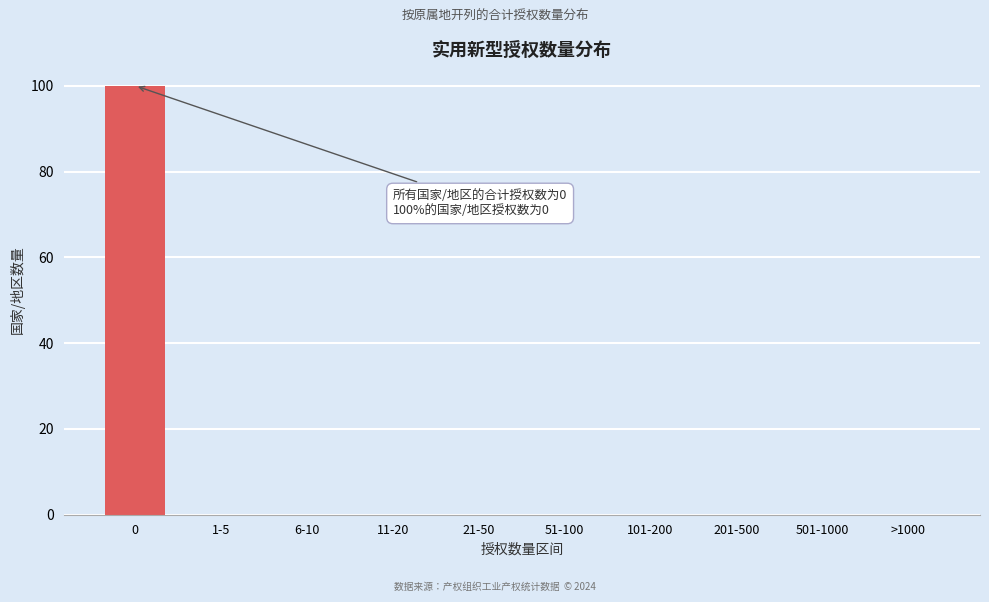

Reading left to right, extract all data points from this chart.

0=100	1-5=0	6-10=0	11-20=0	21-50=0	51-100=0	101-200=0	201-500=0	501-1000=0	>1000=0